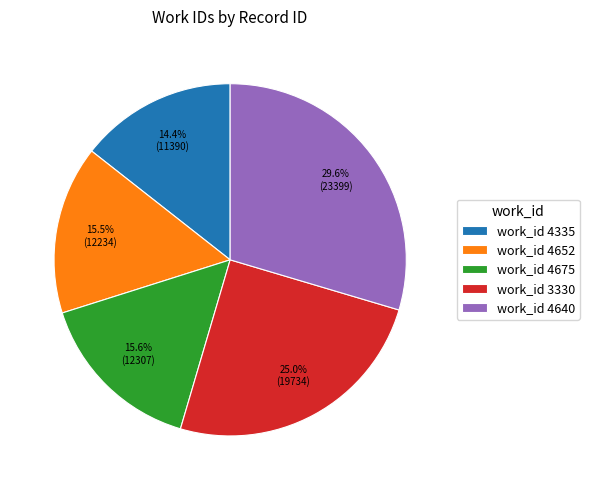

What is the largest slice in the pie chart?

work_id 4640